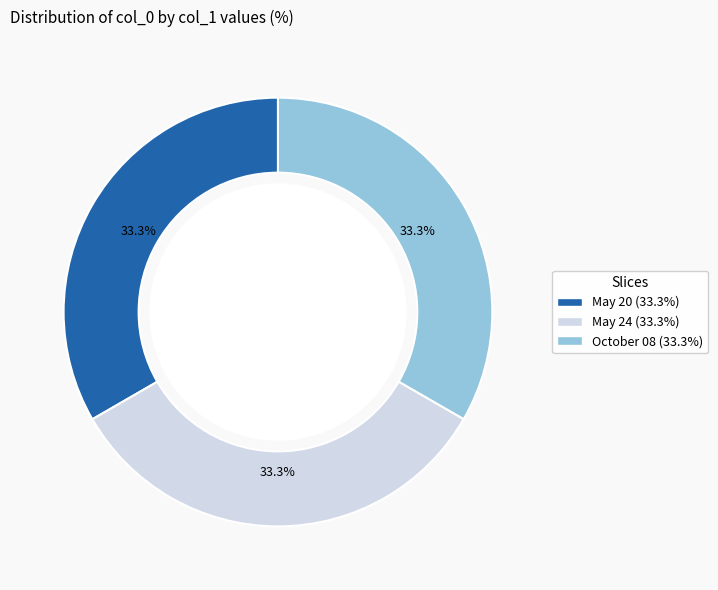

How many segments does this pie chart have?

3